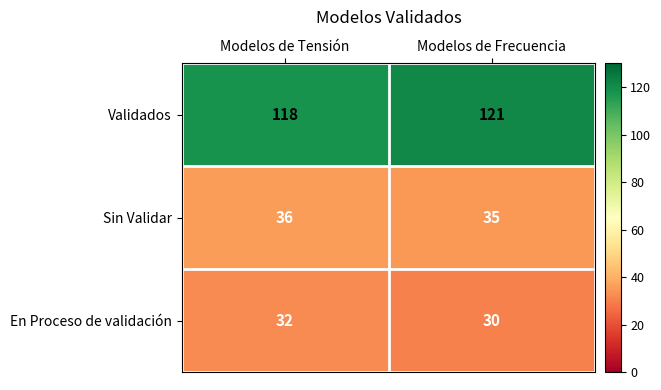

The Validados series shows 118 at Modelos de Tensión. True or false?

True